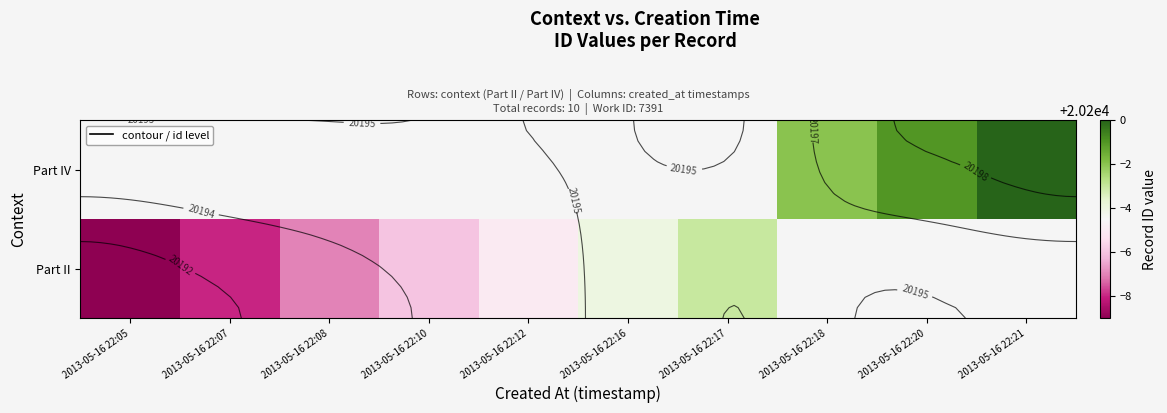

Which has a higher value, 2013-05-16 22:12 or 2013-05-16 22:08?

2013-05-16 22:12